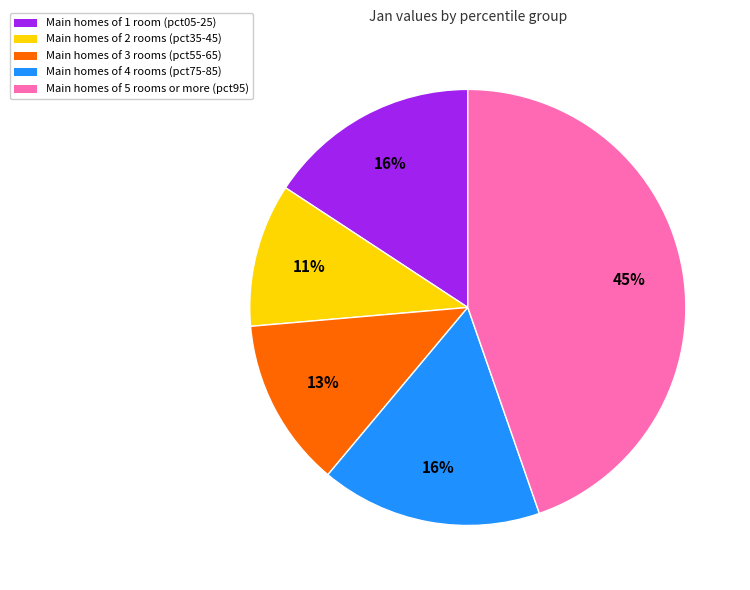

Does any single category account for the majority?

No